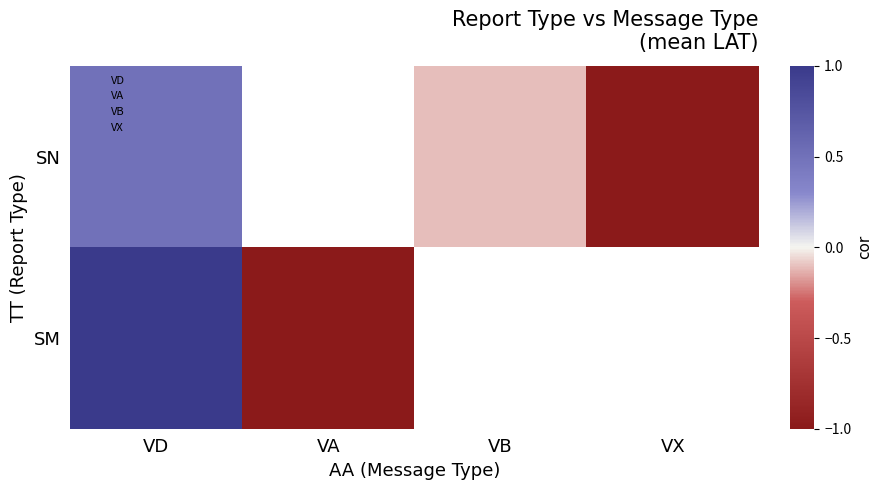

Is it true that SM equals 0.7 at VD?

False